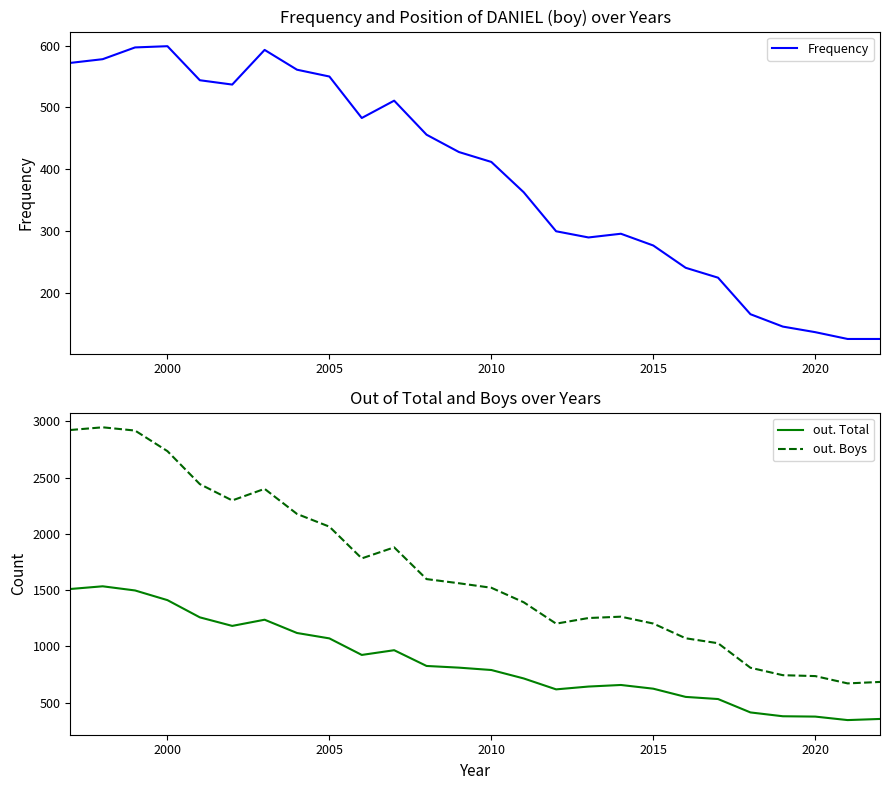

True or false: out. Total and out. Boys cross at least once.

False